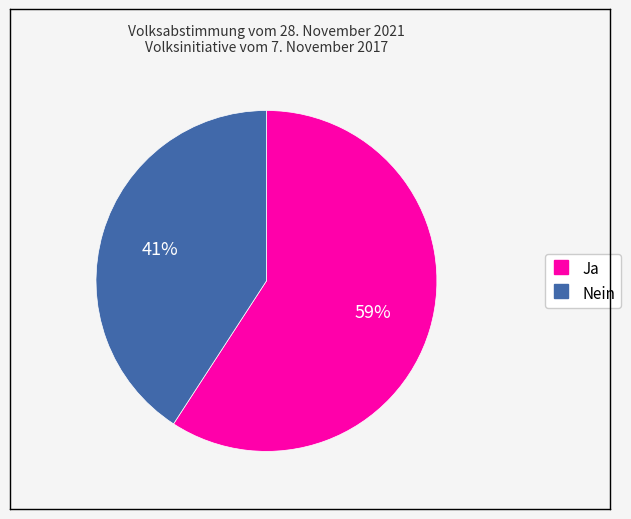

Is it true that Ja is 59% of the pie?

True